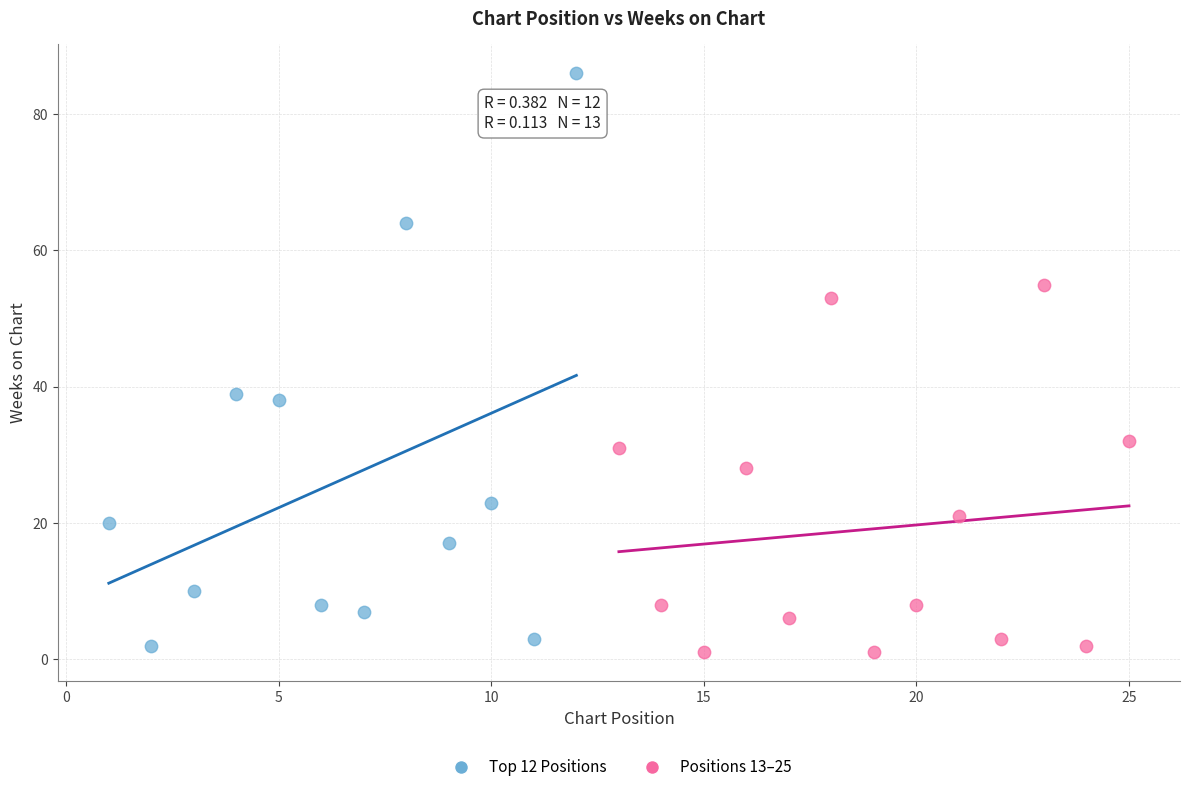

Which series has the widest spread of Y values?

Top 12 Positions